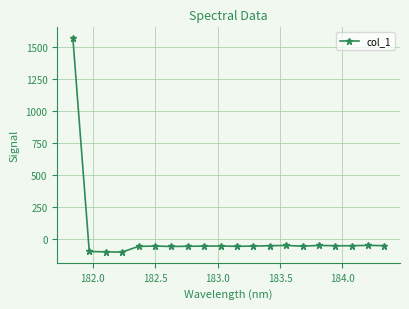

What is the smallest value displayed?

-104.4